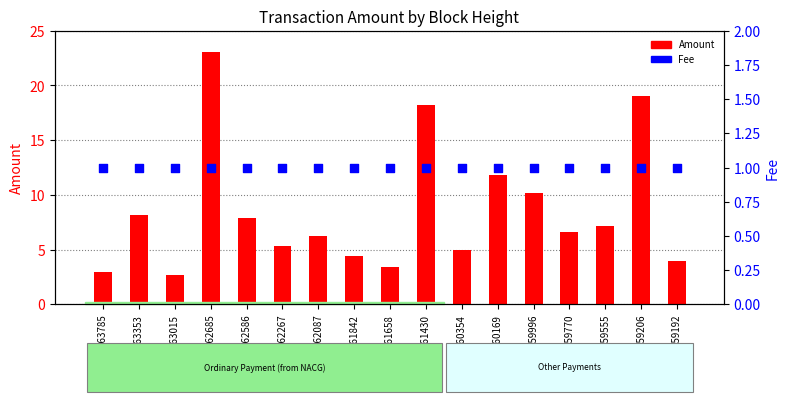

At which category is the sum across all series the highest?

362685